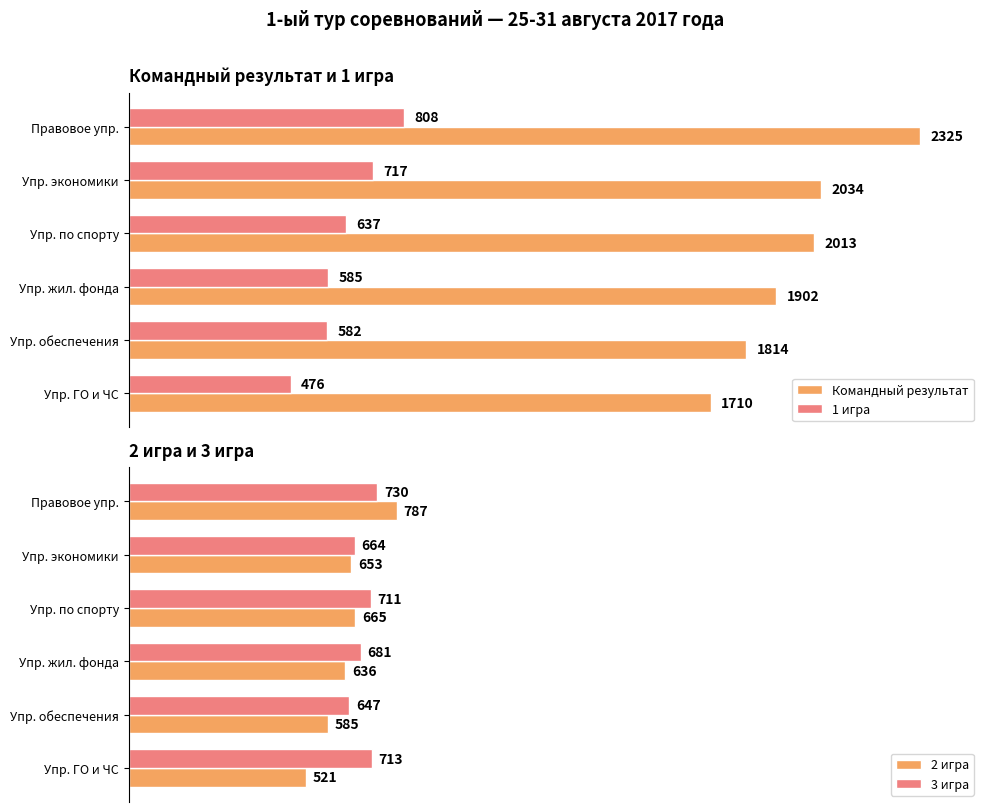

What is the difference between the second highest and second lowest values in the 2 игра series?

80